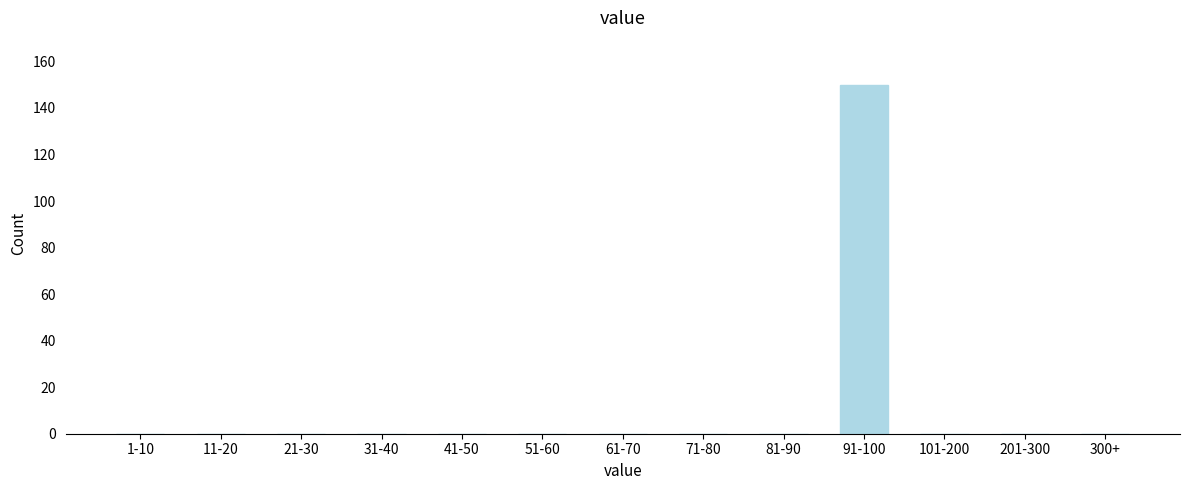

Reading left to right, list all the values displayed in this chart.

1-10=0	11-20=0	21-30=0	31-40=0	41-50=0	51-60=0	61-70=0	71-80=0	81-90=0	91-100=150	101-200=0	201-300=0	300+=0